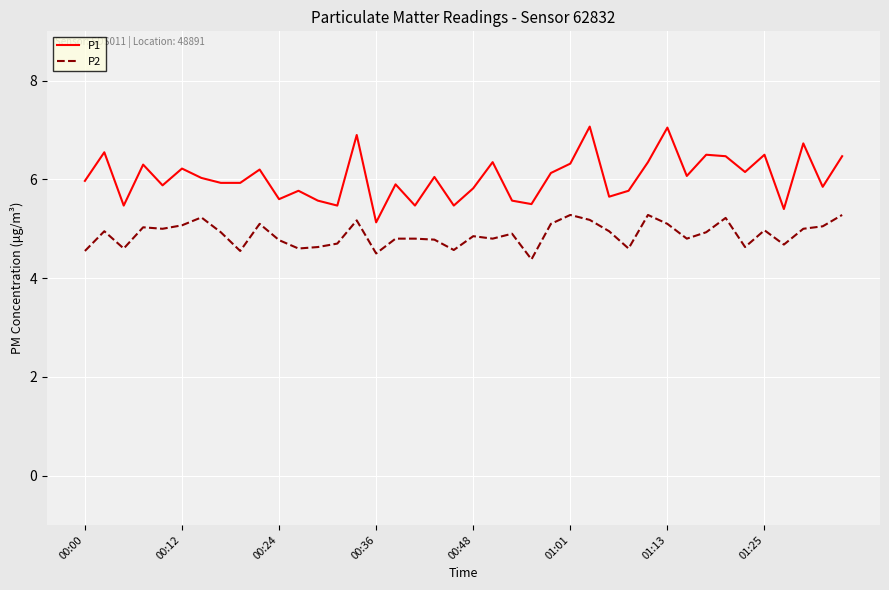

Which series has the largest range (max minus min)?

P1